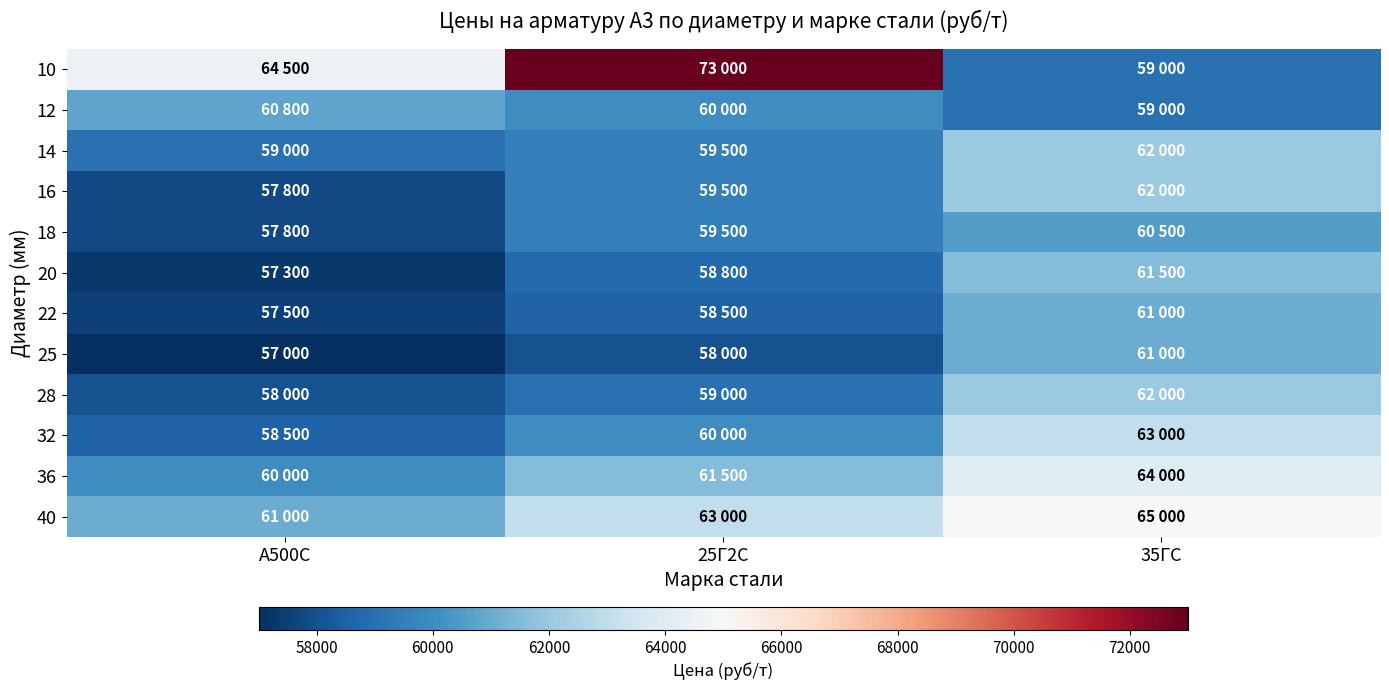

Which label corresponds to the smallest value in the chart?

А500С